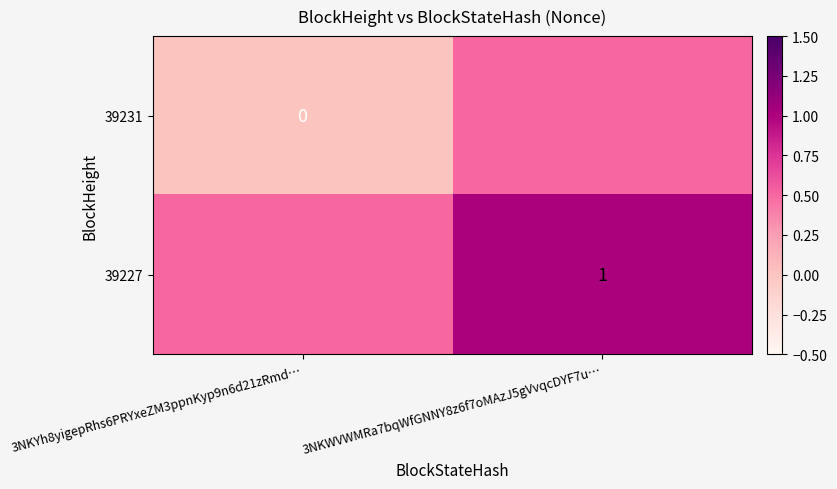

How many values in the 39227 series are below 1?

1